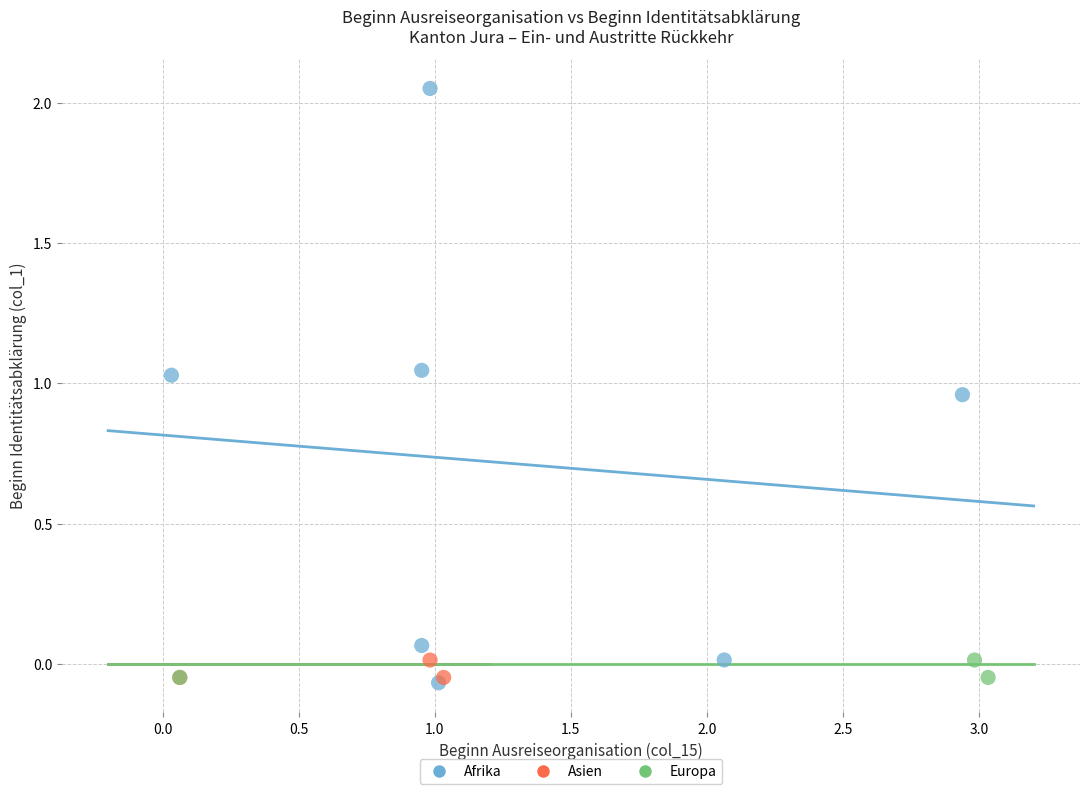

Which series has the largest Y range (max minus min)?

Afrika